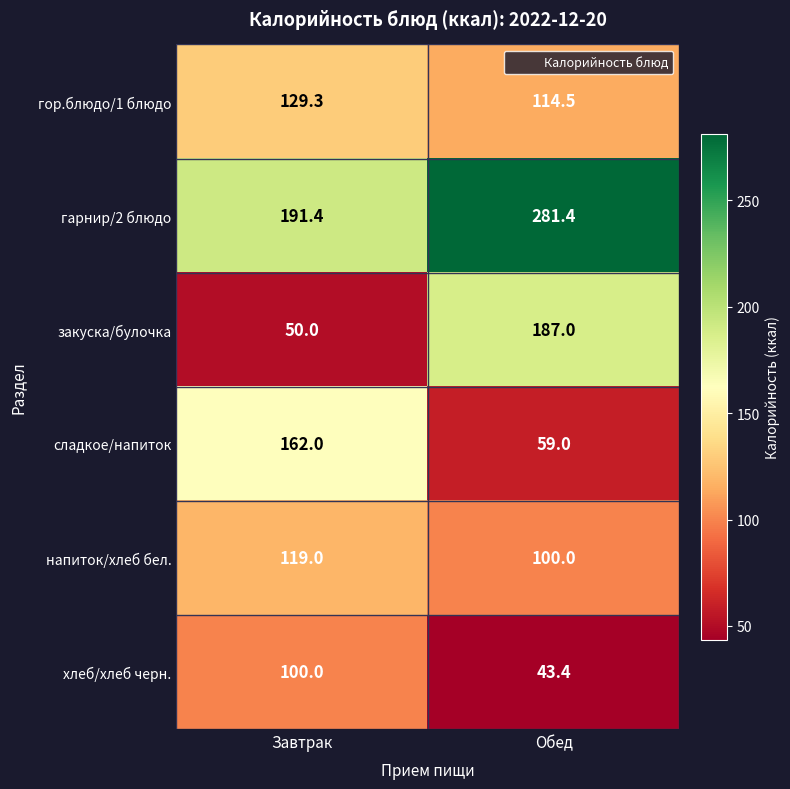

At which category is the sum across all series the highest?

Обед